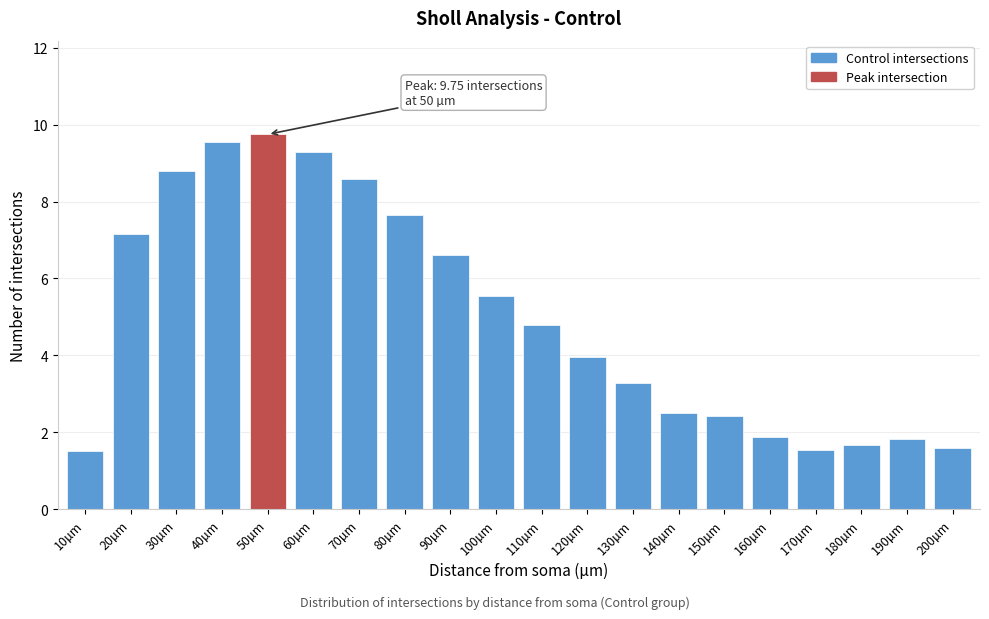

Is it true that the value at 190µm is 2.6?

False